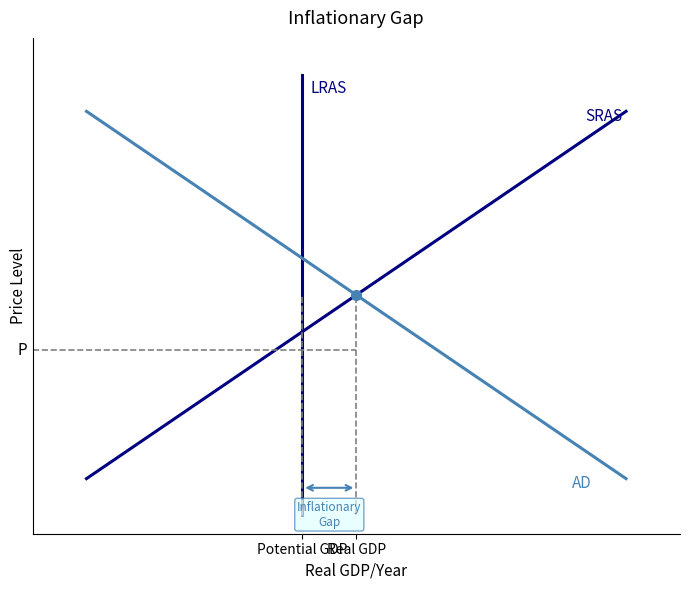

What is the lowest value of the SRAS series?

0.5